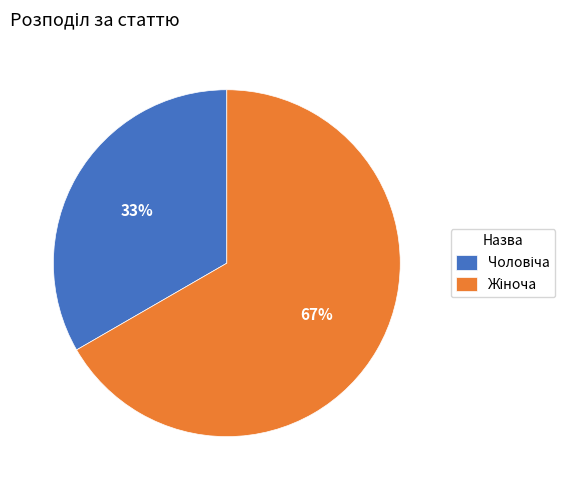

To the nearest percent, what is the average slice percentage?

50%